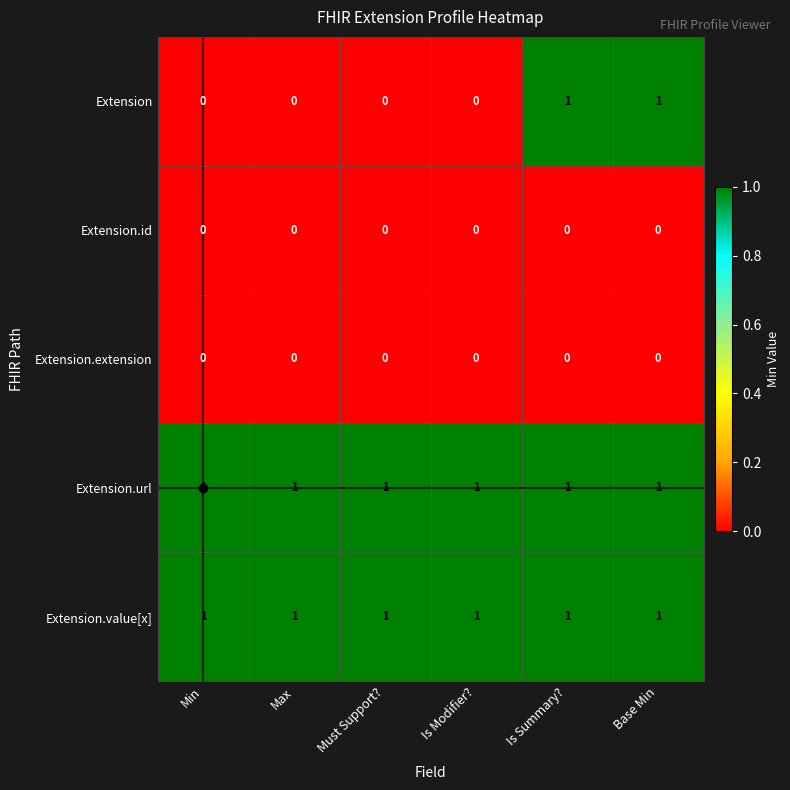

What is the spread (max minus min) of values at Is Summary??

1